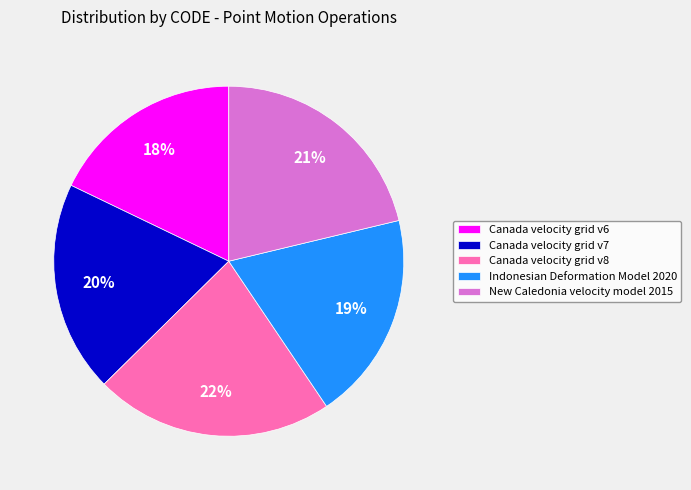

To the nearest percent, what is the difference between the largest and smallest slice percentages?

4%